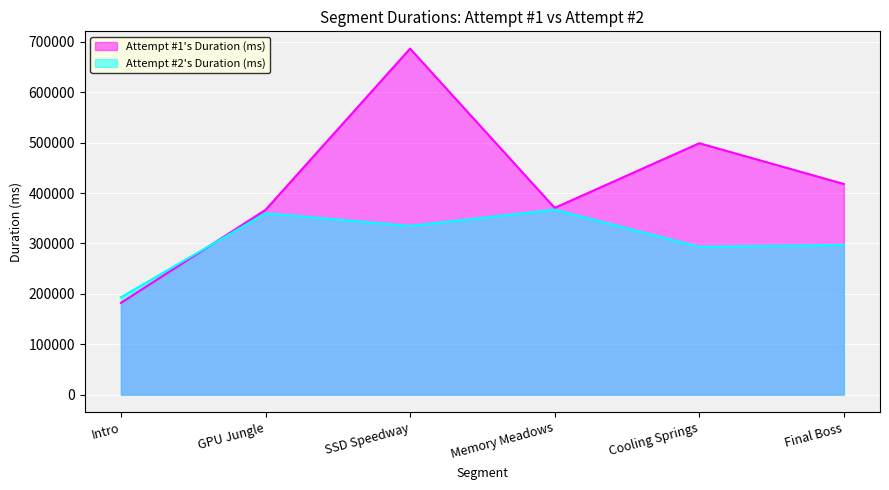

At how many categories does at least one series exceed 610265?

1